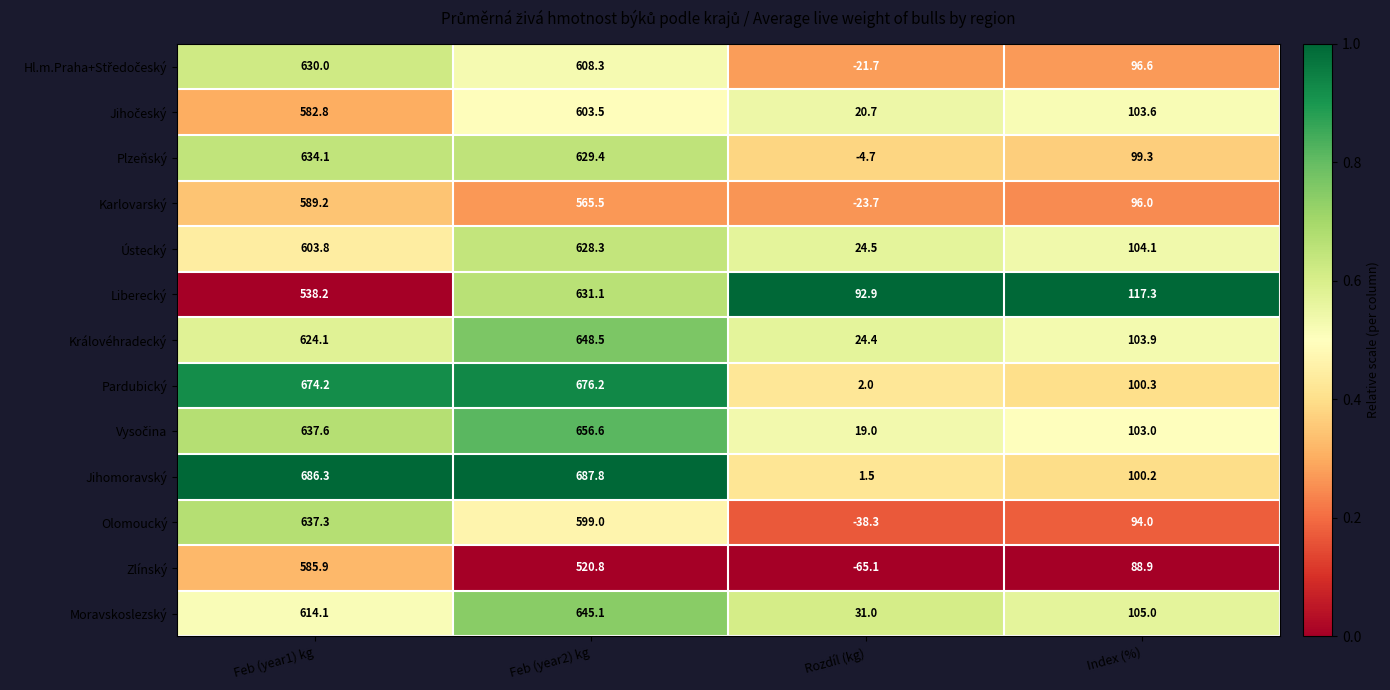

What is the spread (max minus min) of values at Rozdíl (kg)?

158.0